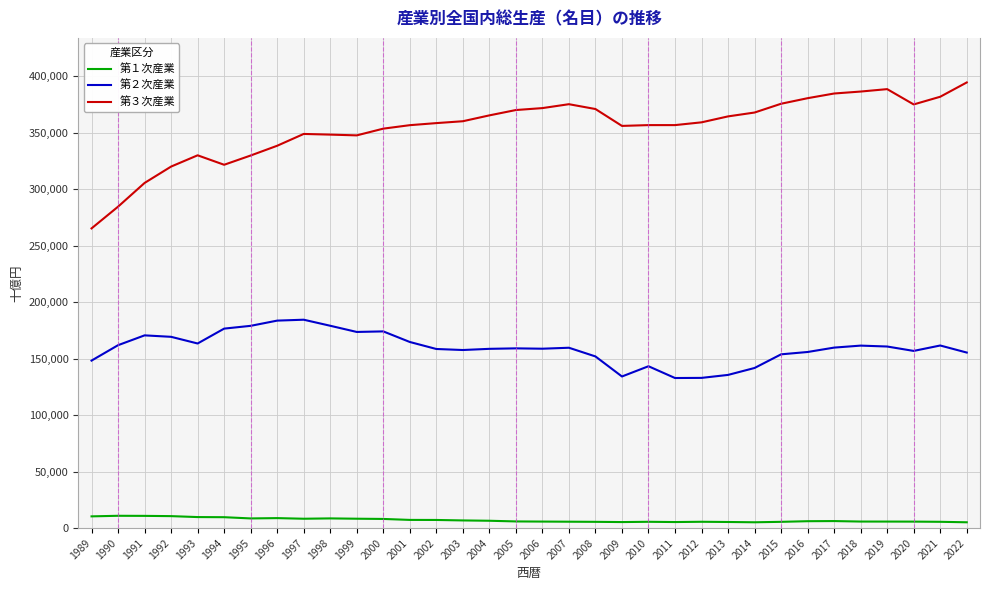

Is the value of 第３次産業 at 1991 greater than the value of 第２次産業 at 2008?

Yes